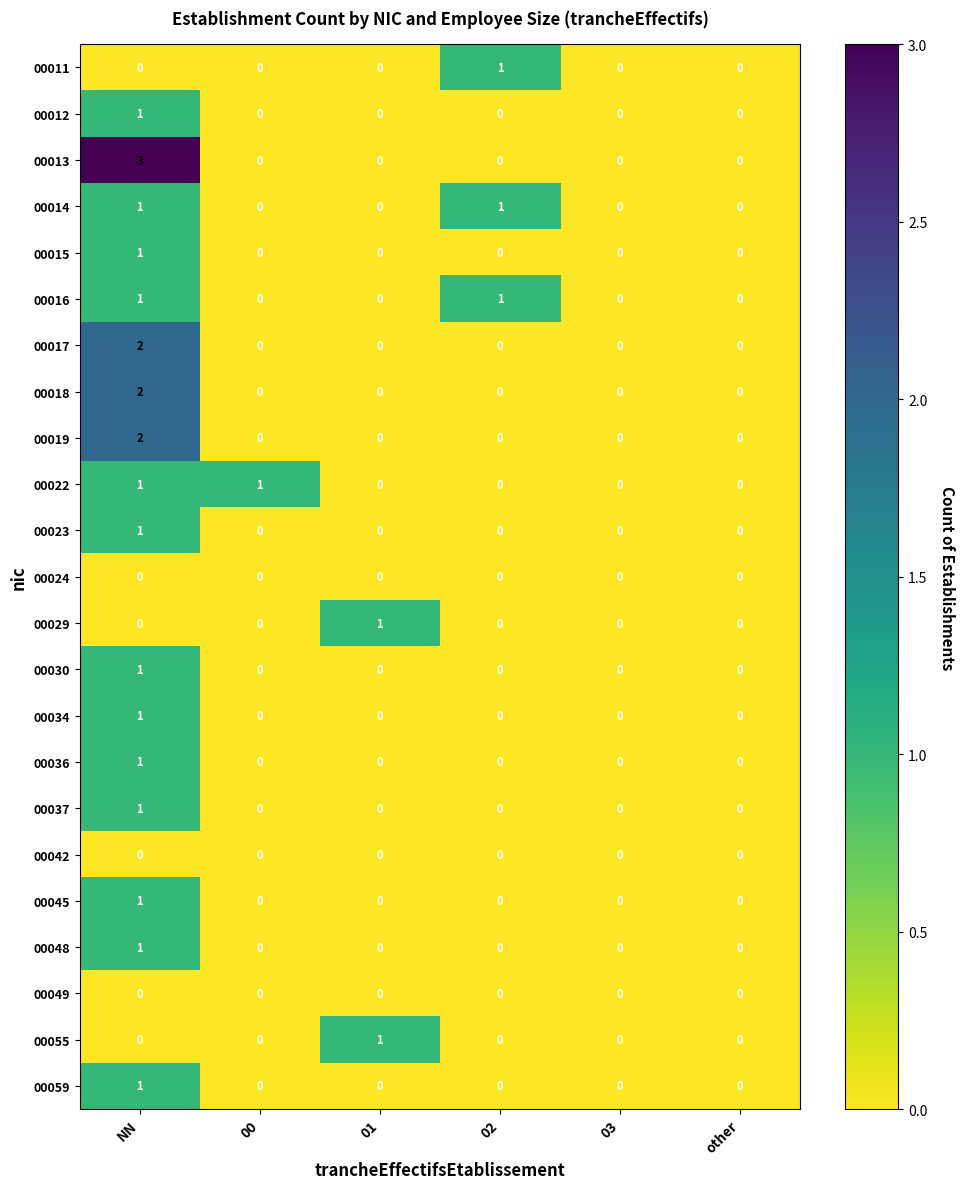

Which series has the largest range (max minus min)?

00013